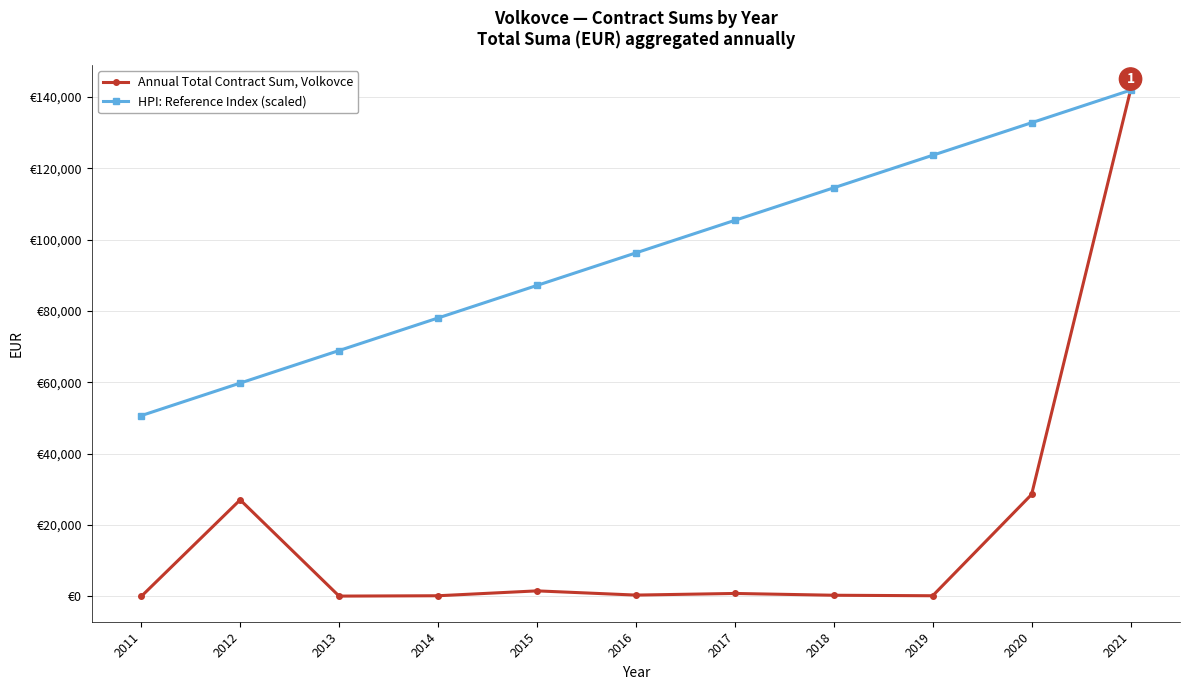

Is the value of Annual Total Contract Sum, Volkovce at 2012 greater than the value of HPI: Reference Index (scaled) at 2021?

No